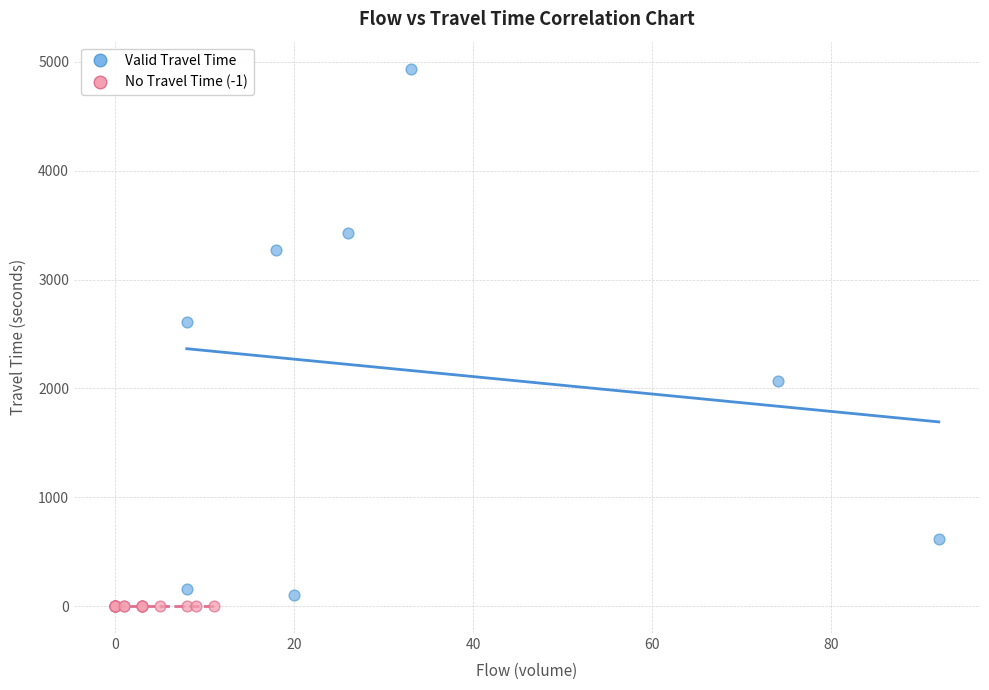

Which series contains the highest Y value?

Valid Travel Time